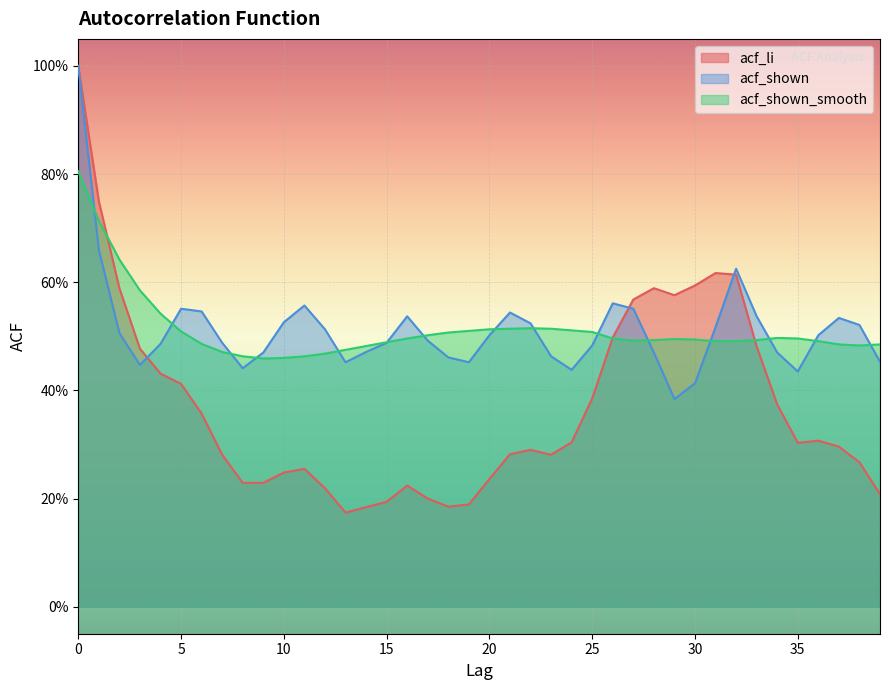

Reading left to right, extract all data points from this chart.

acf_li: 0=1.0	1=0.8	2=0.6	3=0.5	4=0.4	5=0.4	6=0.4	7=0.3	8=0.2	9=0.2	10=0.2	11=0.3	12=0.2	13=0.2	14=0.2	15=0.2	16=0.2	17=0.2	18=0.2	19=0.2	20=0.2	21=0.3	22=0.3	23=0.3	24=0.3	25=0.4	26=0.5	27=0.6	28=0.6	29=0.6	30=0.6	31=0.6	32=0.6	33=0.5	34=0.4	35=0.3	36=0.3	37=0.3	38=0.3	39=0.2
acf_shown: 0=1.0	1=0.7	2=0.5	3=0.4	4=0.5	5=0.6	6=0.5	7=0.5	8=0.4	9=0.5	10=0.5	11=0.6	12=0.5	13=0.5	14=0.5	15=0.5	16=0.5	17=0.5	18=0.5	19=0.5	20=0.5	21=0.5	22=0.5	23=0.5	24=0.4	25=0.5	26=0.6	27=0.6	28=0.5	29=0.4	30=0.4	31=0.5	32=0.6	33=0.5	34=0.5	35=0.4	36=0.5	37=0.5	38=0.5	39=0.5
acf_shown_smooth: 0=0.8	1=0.7	2=0.6	3=0.6	4=0.5	5=0.5	6=0.5	7=0.5	8=0.5	9=0.5	10=0.5	11=0.5	12=0.5	13=0.5	14=0.5	15=0.5	16=0.5	17=0.5	18=0.5	19=0.5	20=0.5	21=0.5	22=0.5	23=0.5	24=0.5	25=0.5	26=0.5	27=0.5	28=0.5	29=0.5	30=0.5	31=0.5	32=0.5	33=0.5	34=0.5	35=0.5	36=0.5	37=0.5	38=0.5	39=0.5